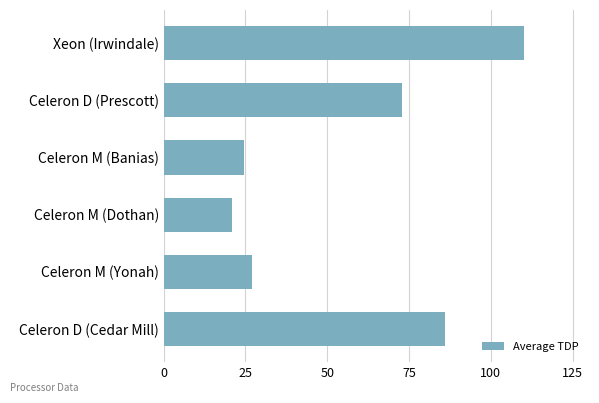

Is it true that the value at Celeron M (Dothan) is 21.0?

True